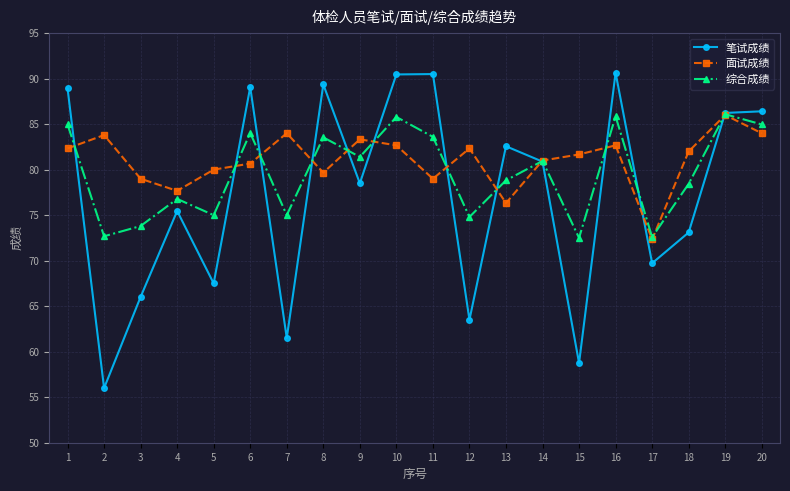

Which series changed the most between 7 and 14?

笔试成绩